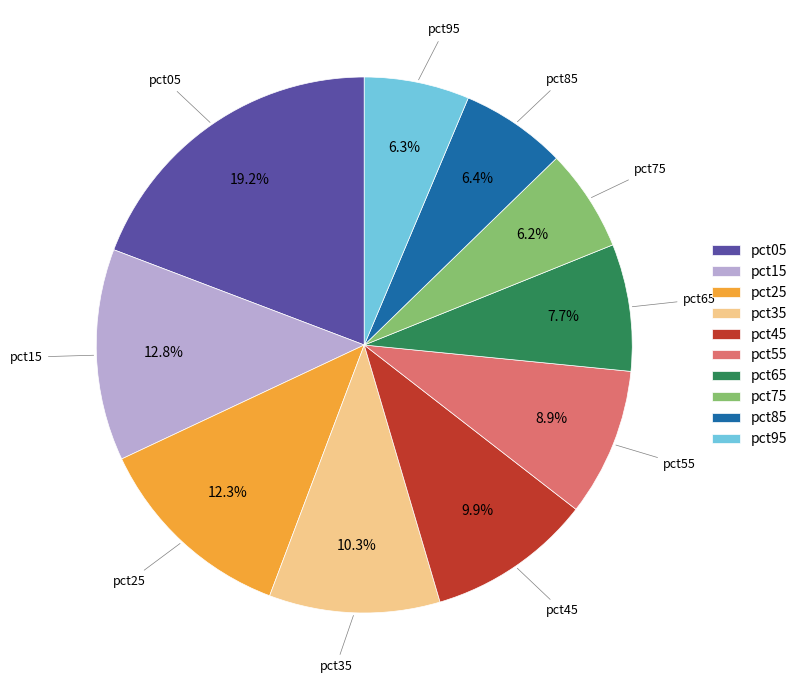

Does any single category account for the majority?

No